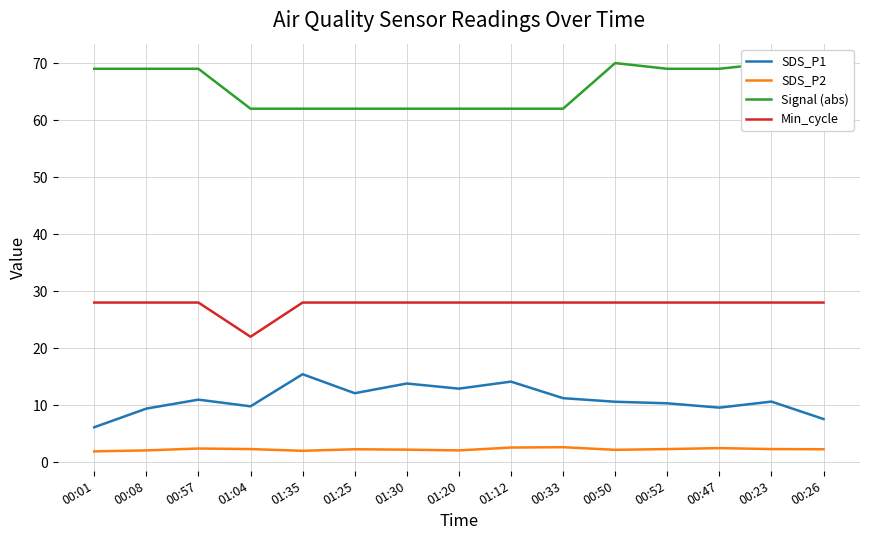

At which category is the sum across all series the highest?

00:23